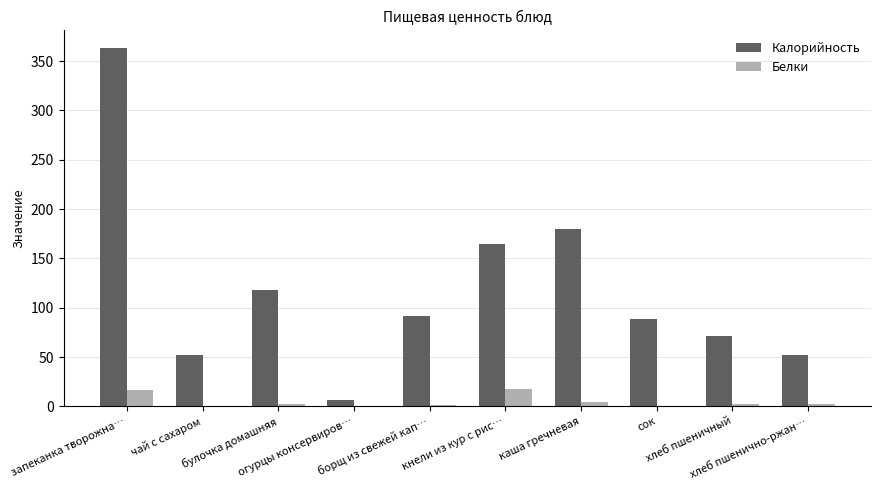

Which series has the largest total across all categories?

Калорийность